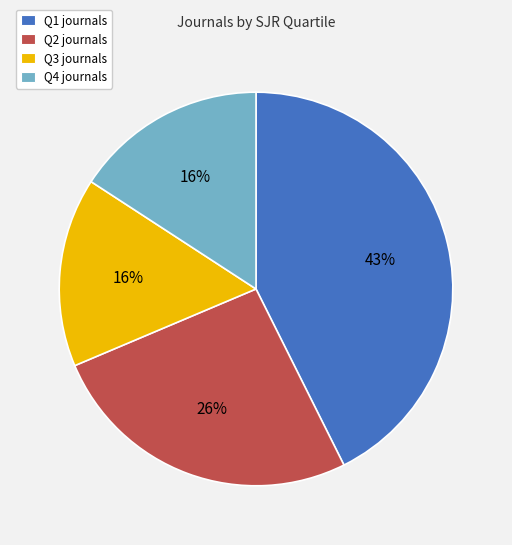

Is it true that Q4 is 16% of the pie?

True